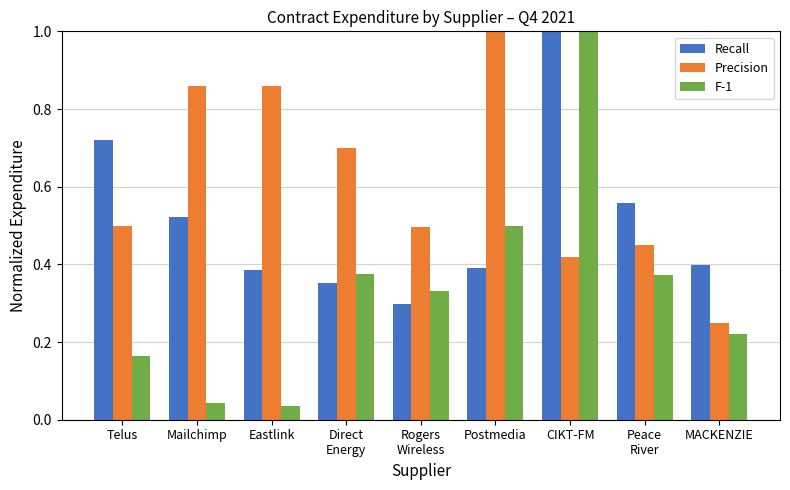

What is the sum of the F-1 values at Mailchimp and CIKT-FM?

1.0